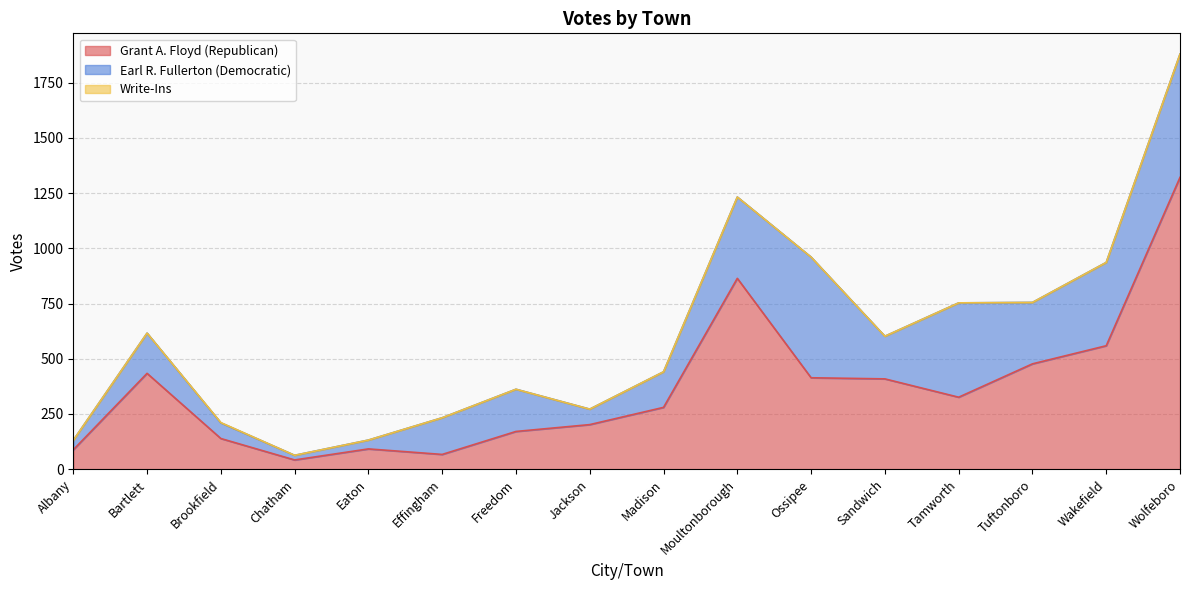

True or false: Write-Ins and Earl R. Fullerton (Democratic) cross at least once.

False